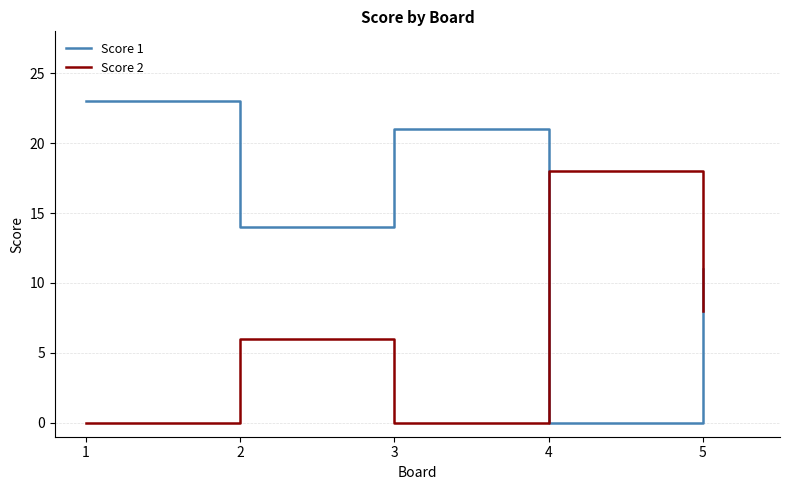

List the series in order of their peak value, highest first.

Score 1, Score 2